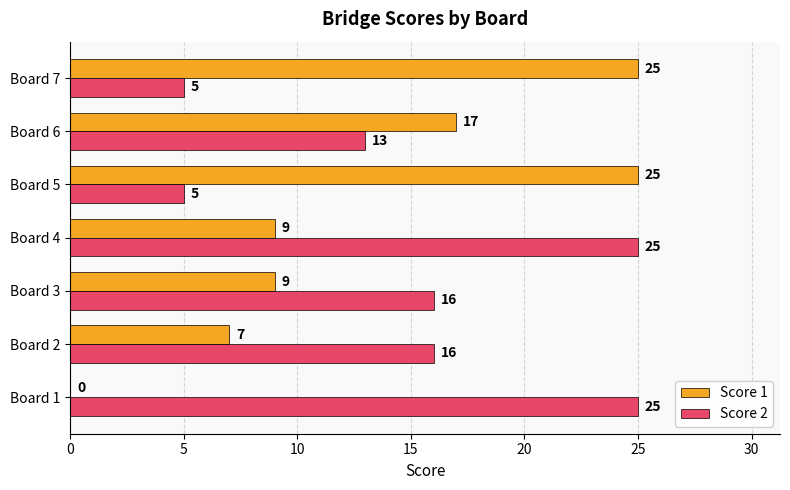

What is the total value across all series at Board 4?

34